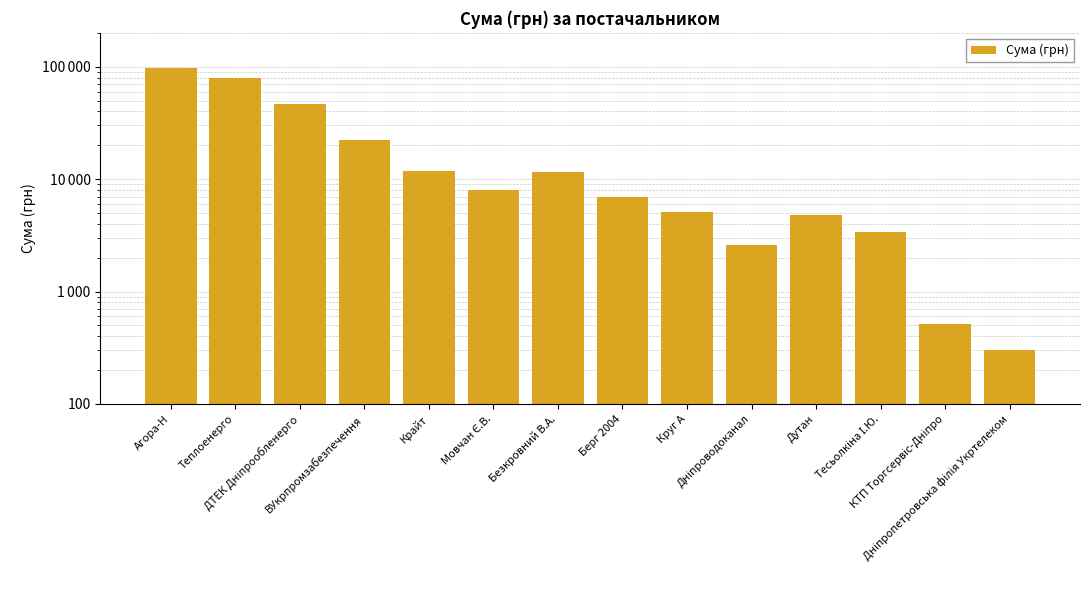

Reading left to right, extract all data points from this chart.

96454.8	78778.0	47034.0	22441.2	11887.2	7922.3	11580.5	6988.9	5122.8	2578.0	4798.5	3387.1	517.5	304.0